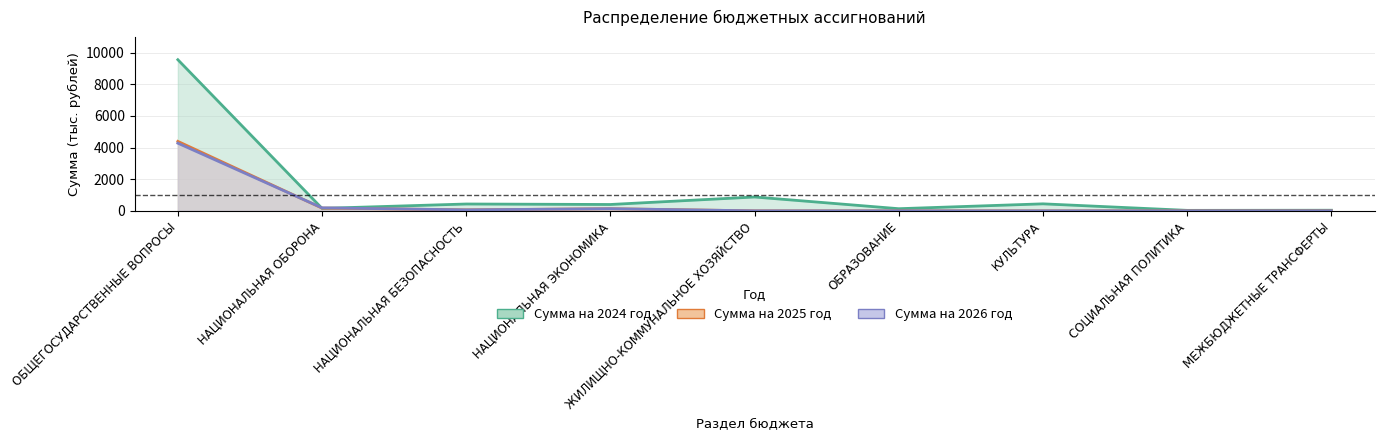

Read the Сумма на 2024 год value at НАЦИОНАЛЬНАЯ ОБОРОНА.

155.0